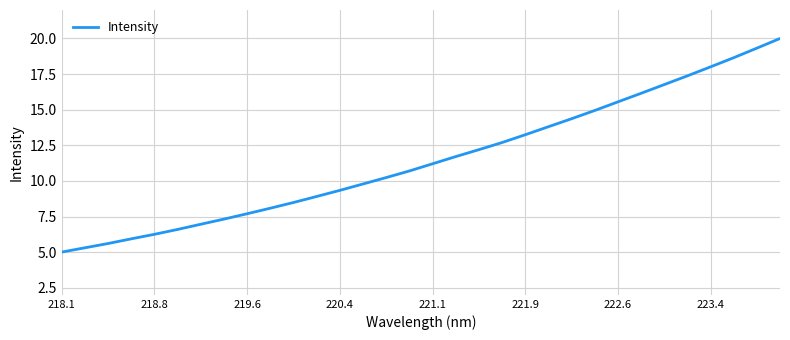

How many values are below 11?

16